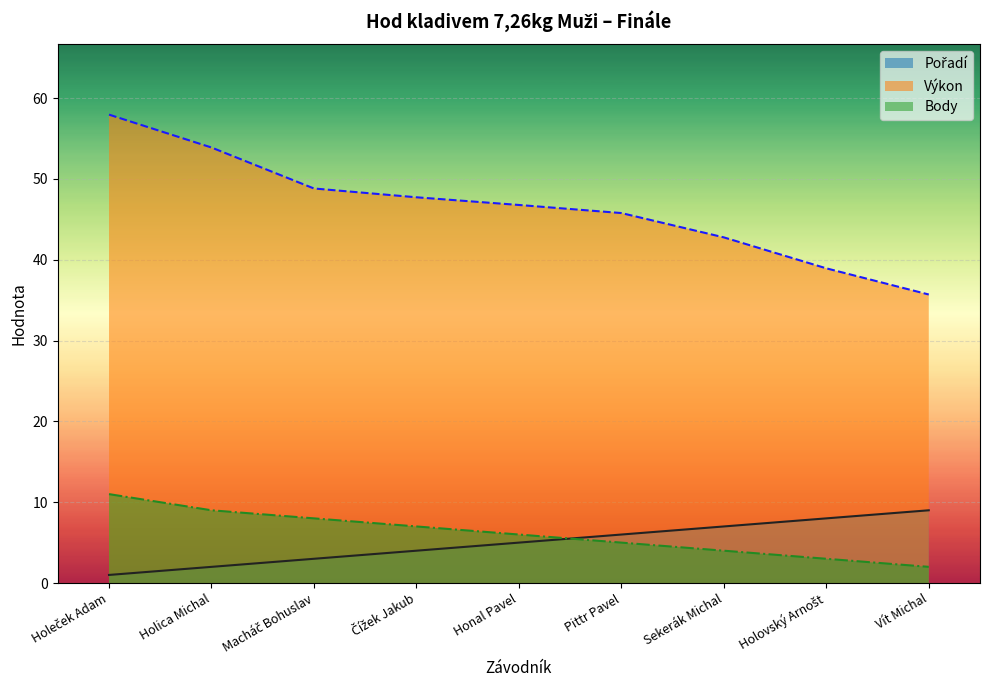

What is the average value of the Výkon series?

46.5